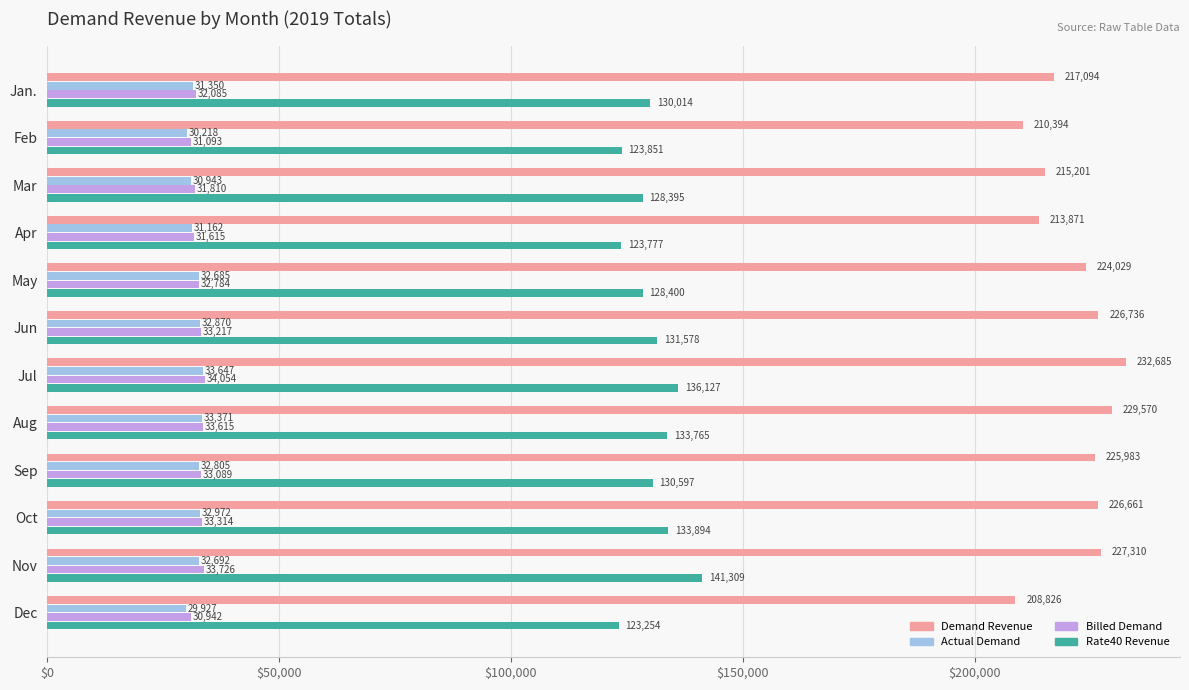

The Demand Revenue series shows 338499.1 at Apr. True or false?

False